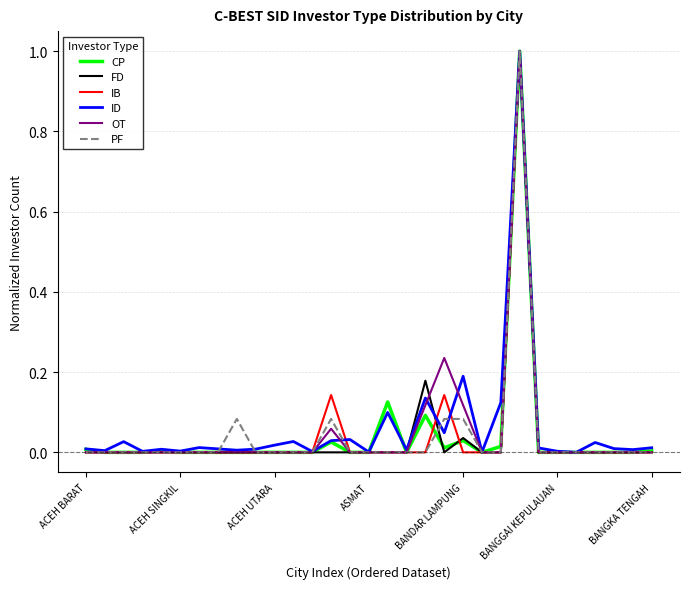

How many distinct data groups are displayed?

6